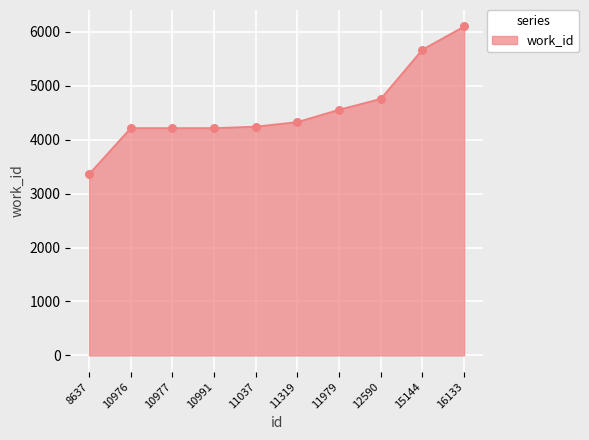

What is the ratio of the value at 10991 to the value at 15144?

0.7